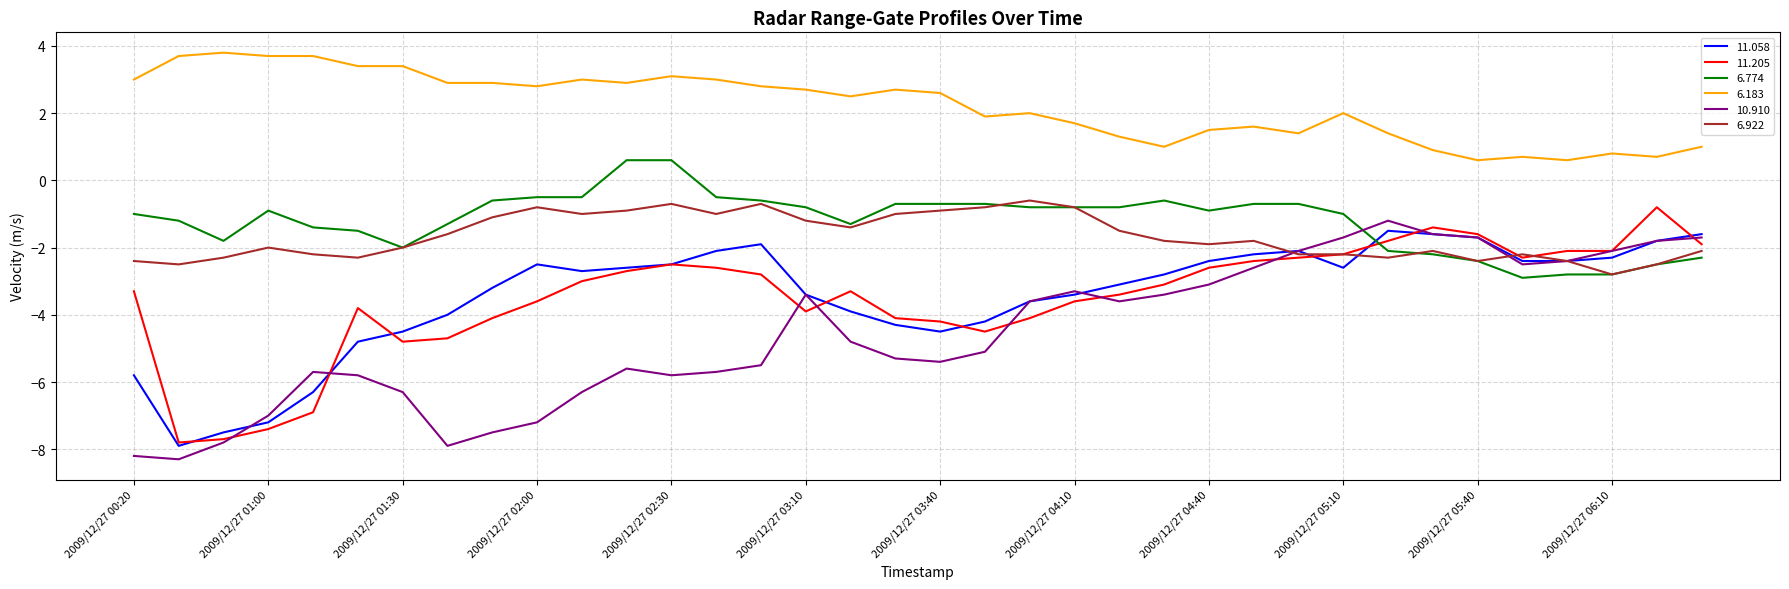

How many lines are shown in the chart?

6